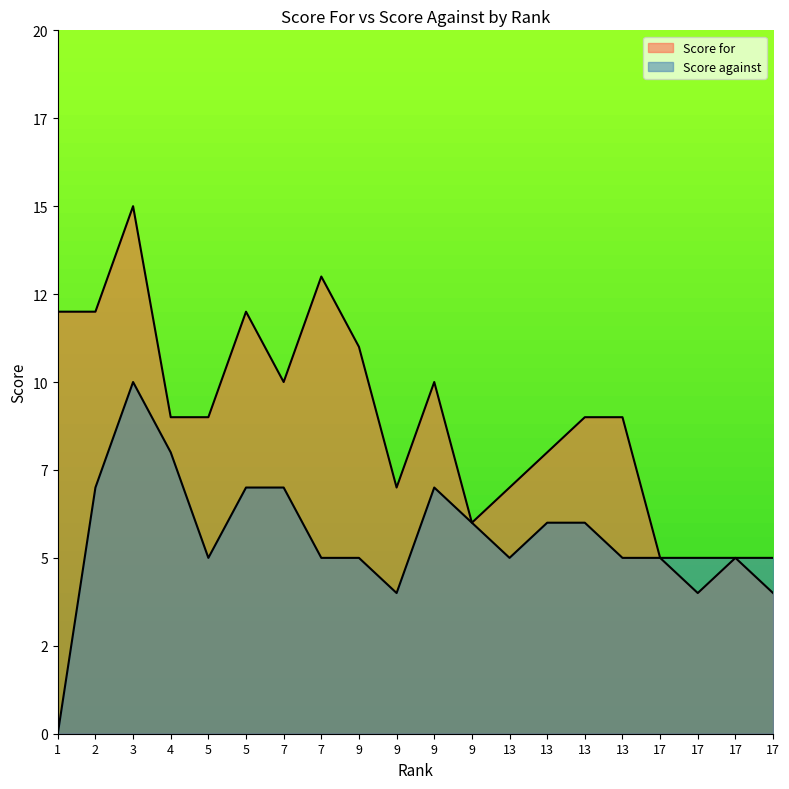

True or false: Score for and Score against intersect in this chart.

False